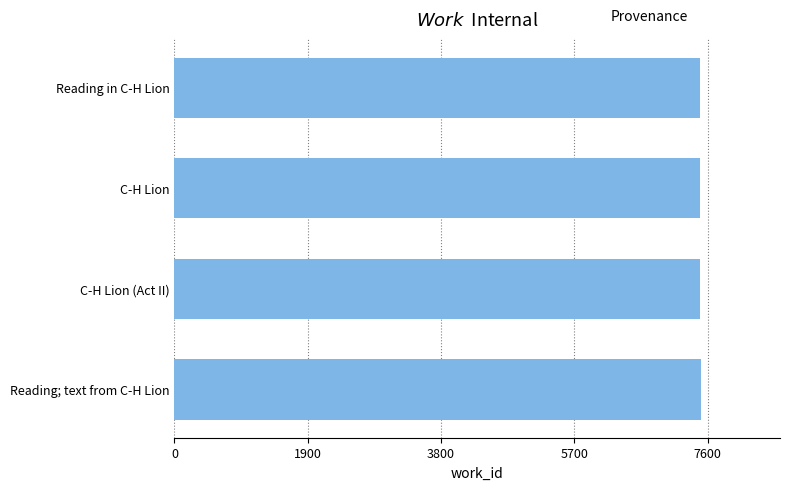

What is the ratio of the value at Reading; text from C-H Lion to the value at Reading in C-H Lion?

1.0